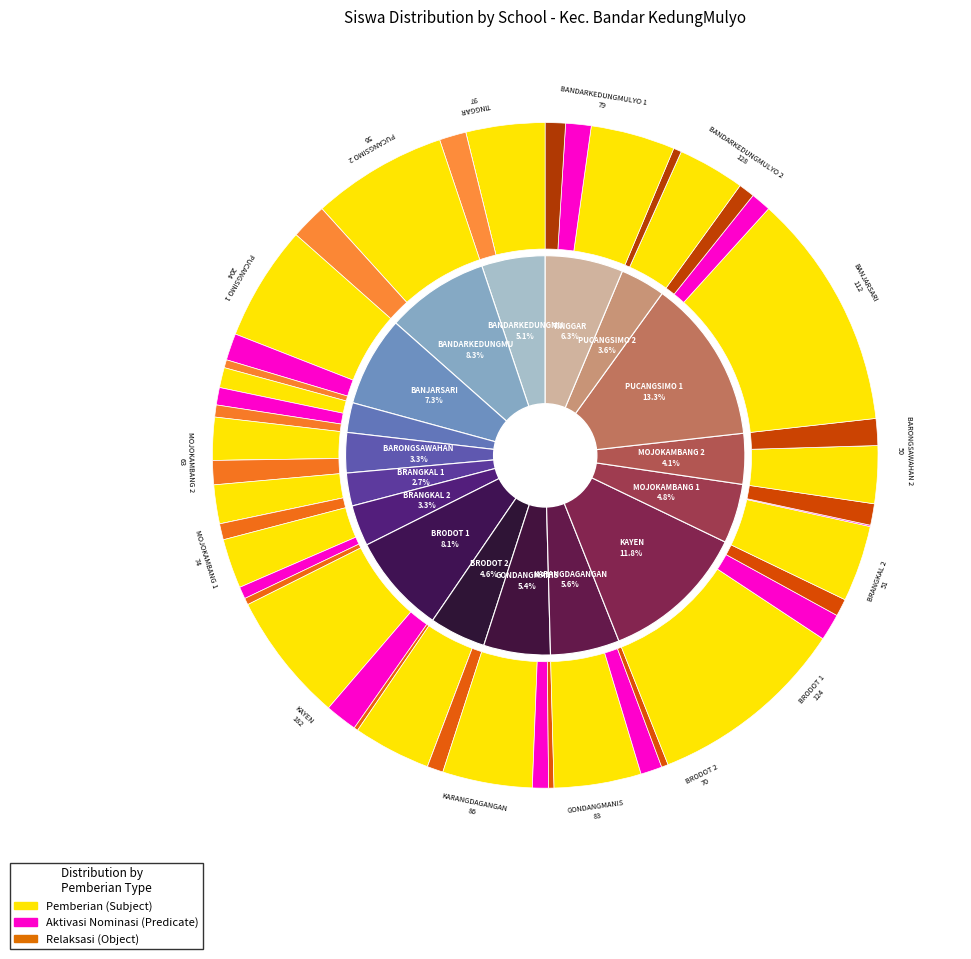

To the nearest percent, what is the difference between the 10 and 11 slice percentages?

7%